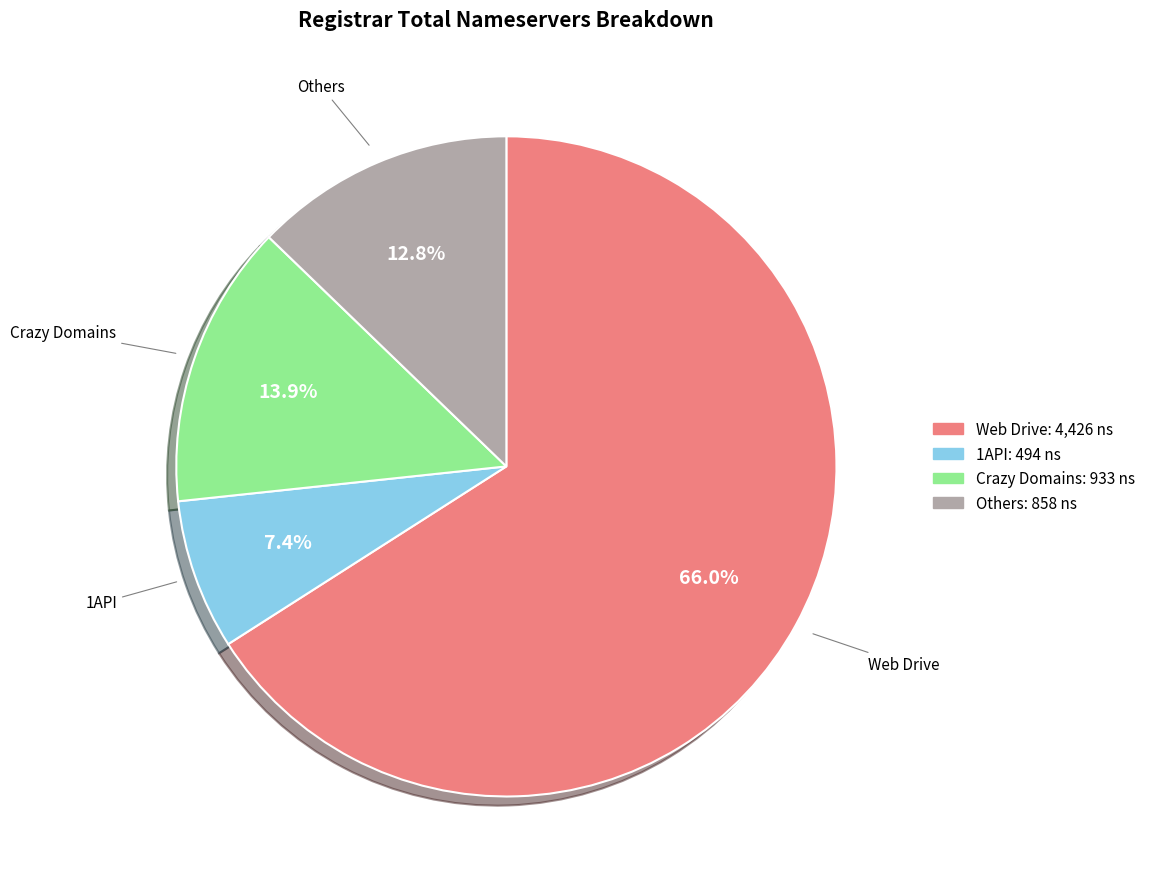

To the nearest percent, what is the difference between the largest and smallest slice percentages?

59%